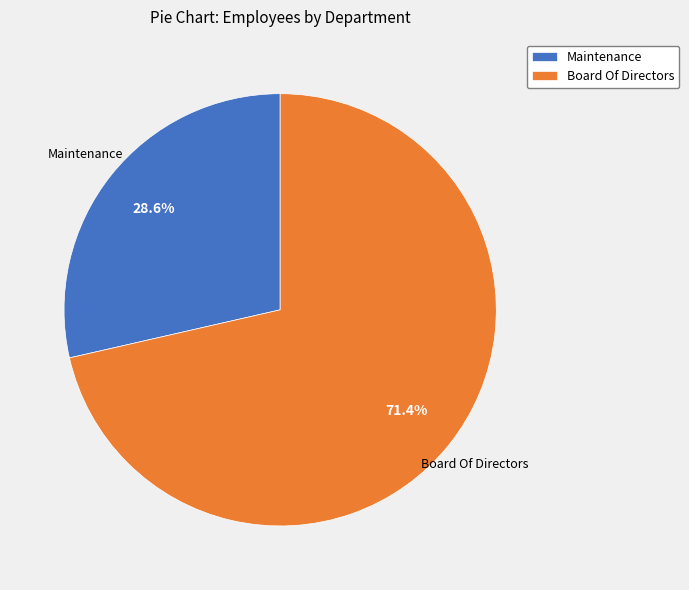

Which slice represents more than half of the pie?

Board Of Directors